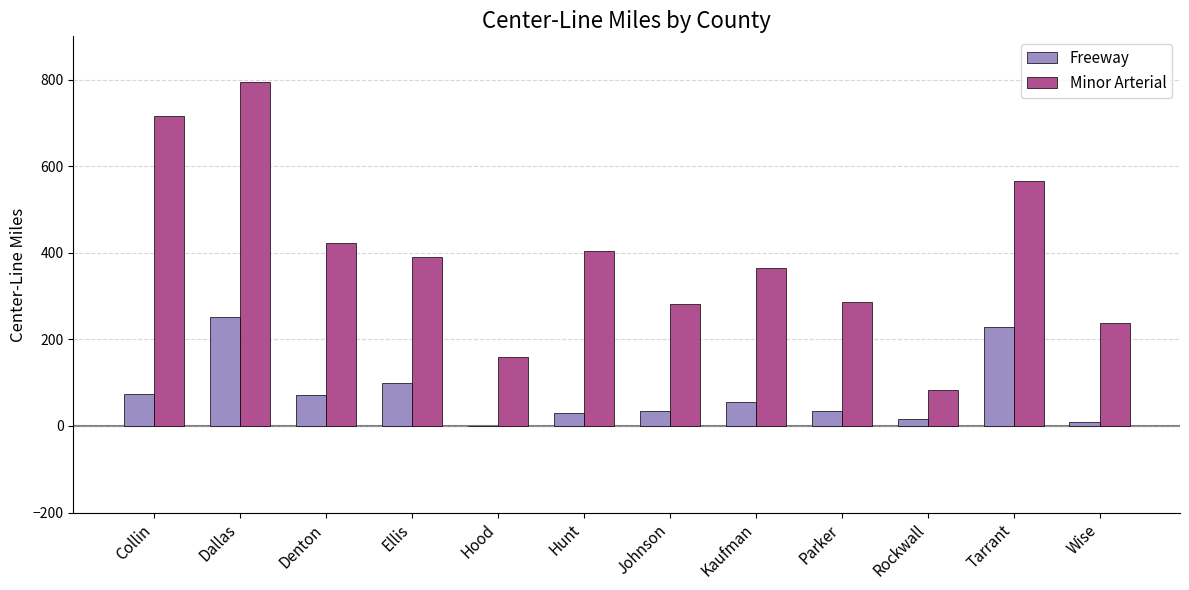

What is the greatest value displayed?

795.0